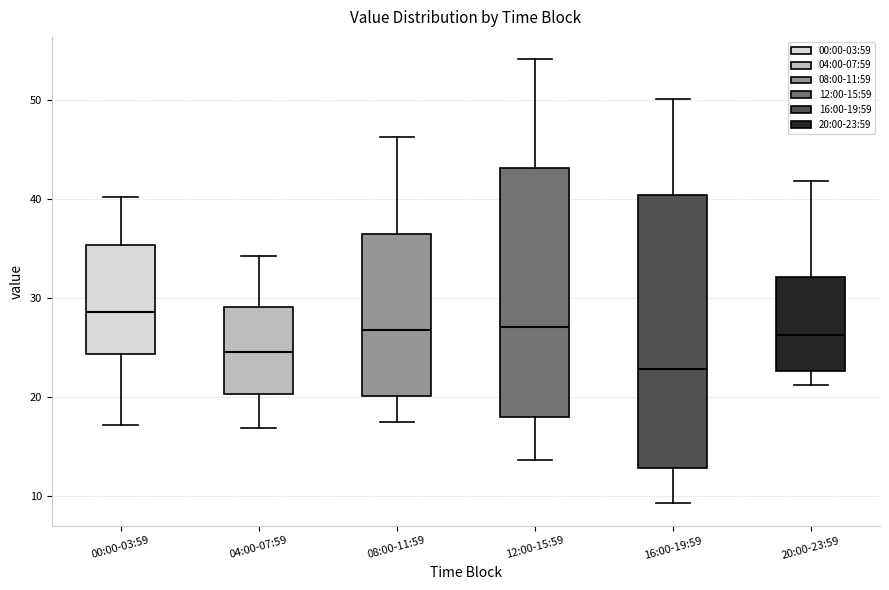

Comparing the boxes themselves (not the whiskers), which one is the tallest?

16:00-19:59